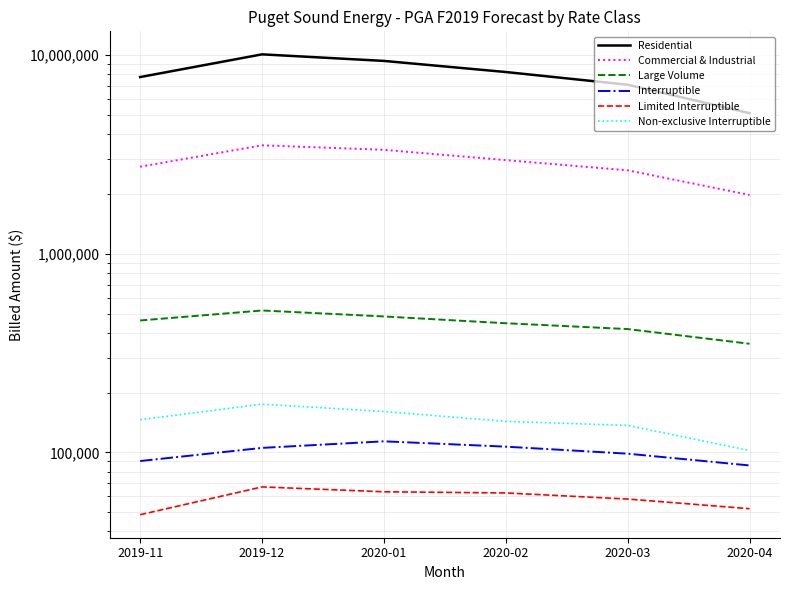

At which label does Large Volume first exceed 461703?

2019-11